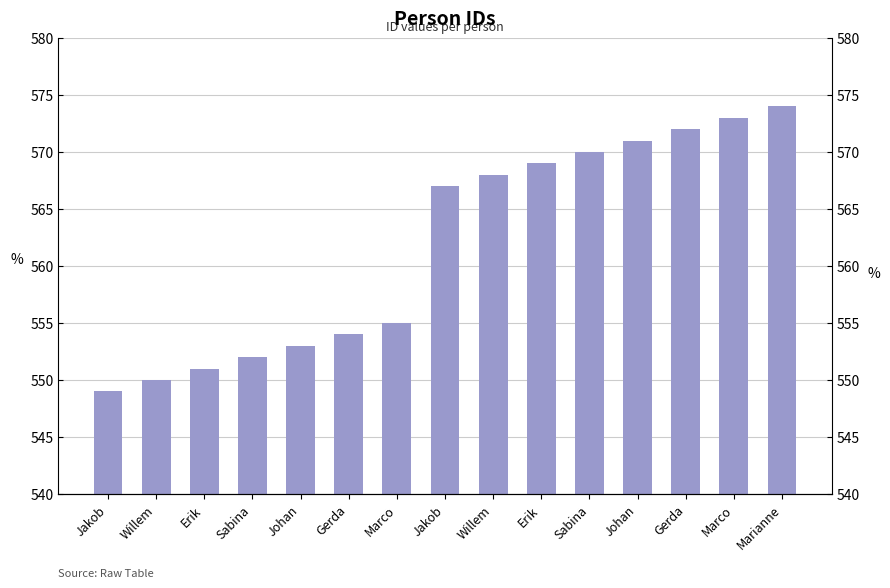

At which category does the chart reach its minimum across all series?

Jakob